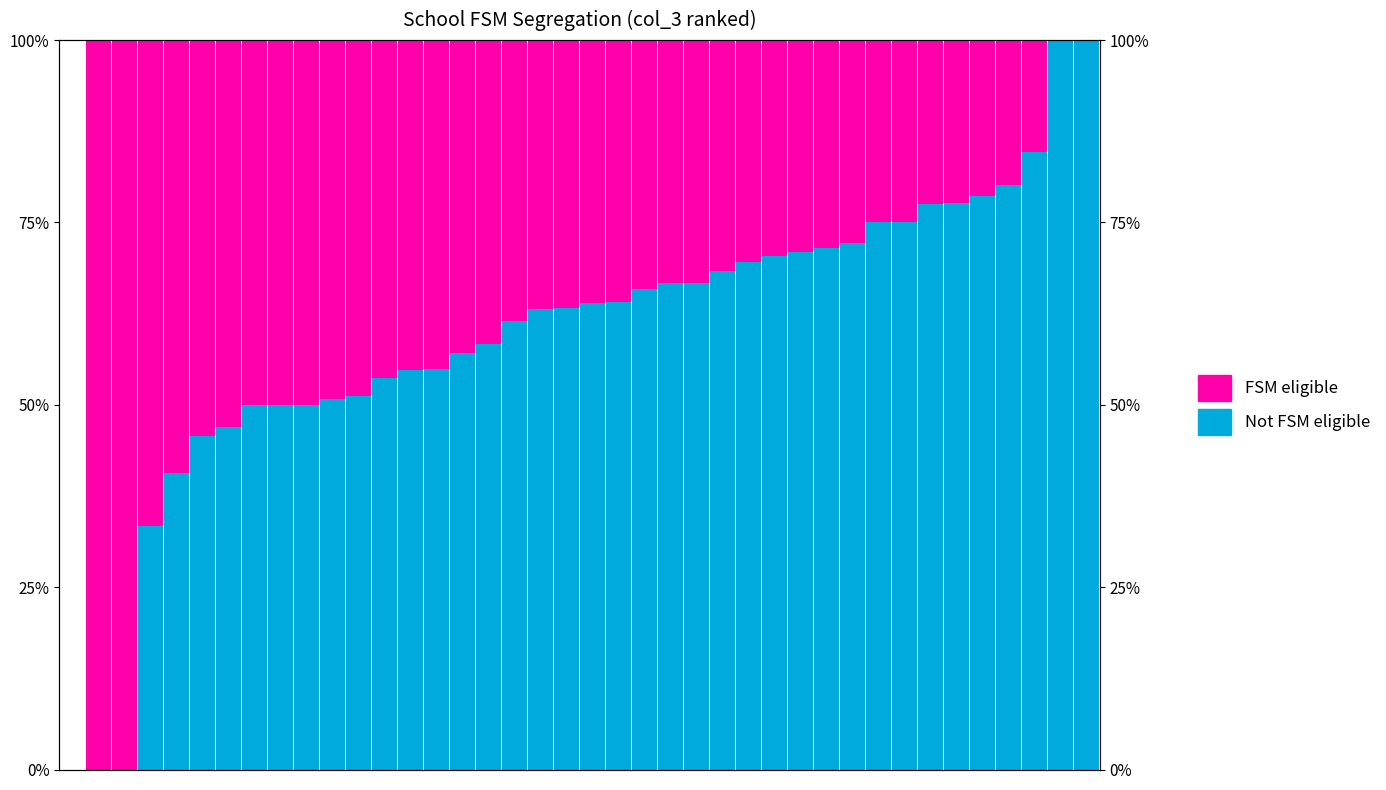

Reading left to right, transcribe all the data shown in this chart.

Not FSM eligible: 0.0	0.0	0.0	33.3	40.6	45.8	47.0	50.0	50.0	50.0	50.8	51.2	53.7	54.7	54.9	57.1	58.3	61.5	63.2	63.3	63.9	64.1	65.9	66.7	66.7	68.3	69.6	70.4	71.0	71.4	72.2	75.0	75.0	77.5	77.6	78.6	80.2	84.6	100.0	100.0
FSM eligible: 0.0	100.0	100.0	66.7	59.4	54.2	53.0	50.0	50.0	50.0	49.2	48.8	46.3	45.3	45.1	42.9	41.7	38.5	36.8	36.7	36.1	35.9	34.1	33.3	33.3	31.7	30.4	29.6	29.0	28.6	27.8	25.0	25.0	22.5	22.4	21.4	19.8	15.4	0.0	0.0